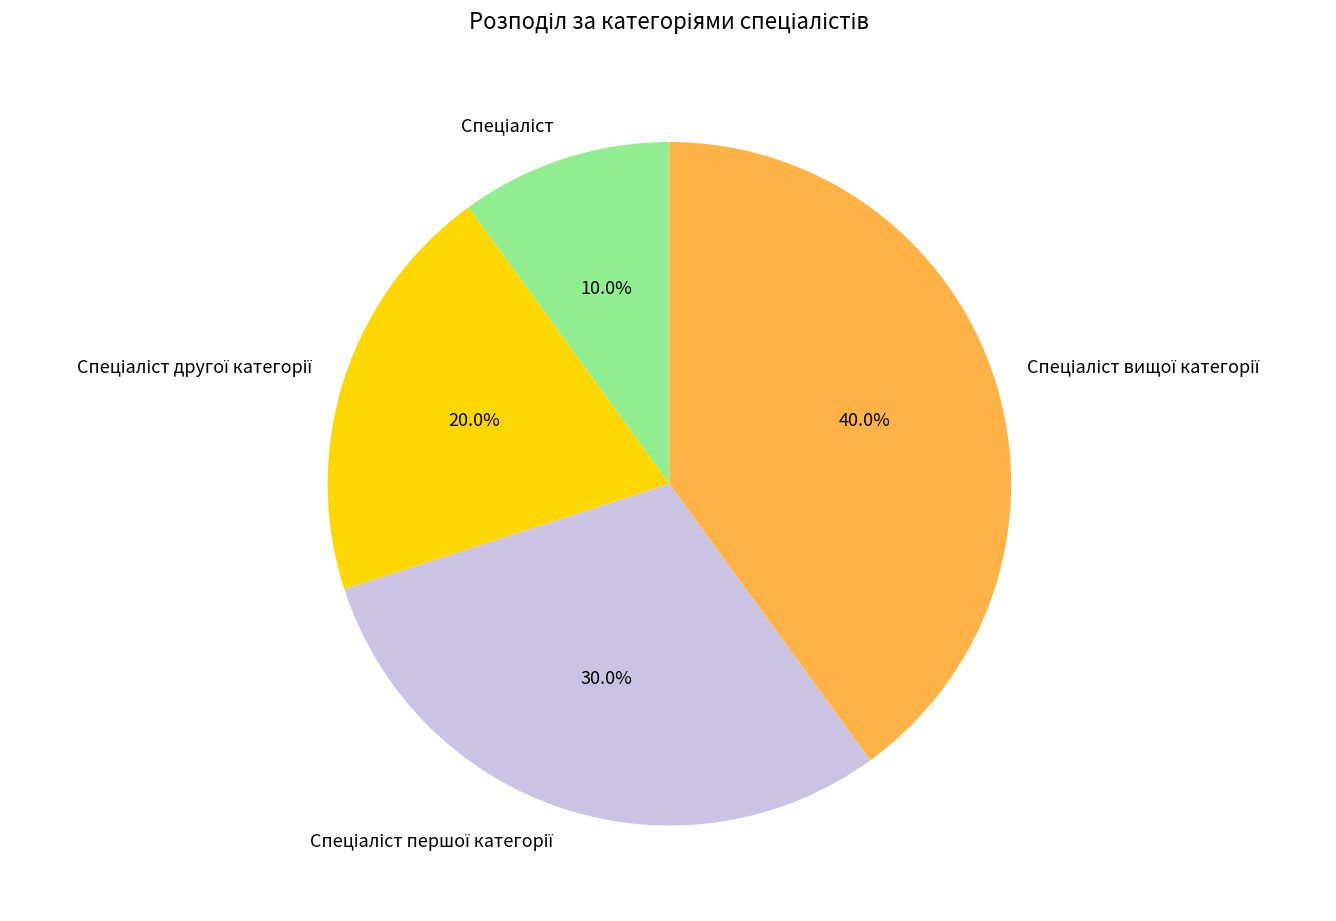

Does any single category account for the majority?

No